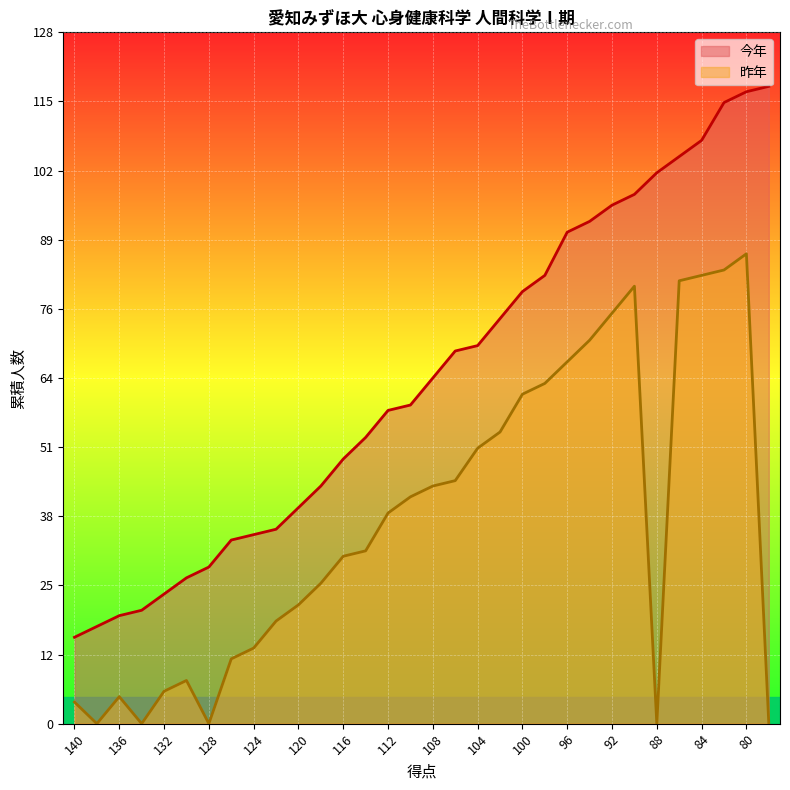

What is the difference between the highest and lowest values at 92?

20